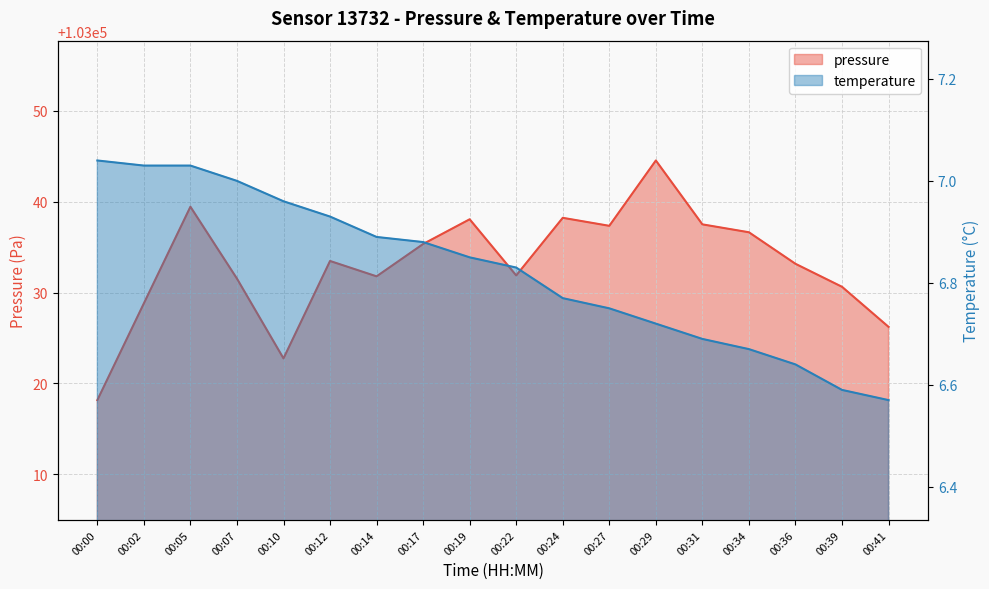

How many distinct data groups are displayed?

2